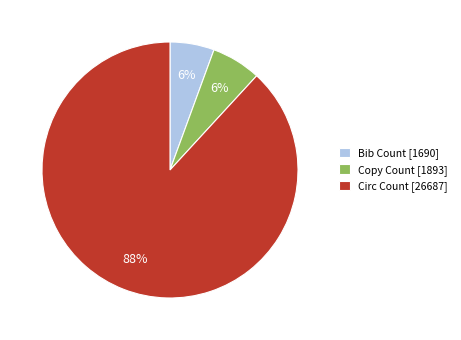

Is it true that Bib Count [1690] is 6% of the pie?

True